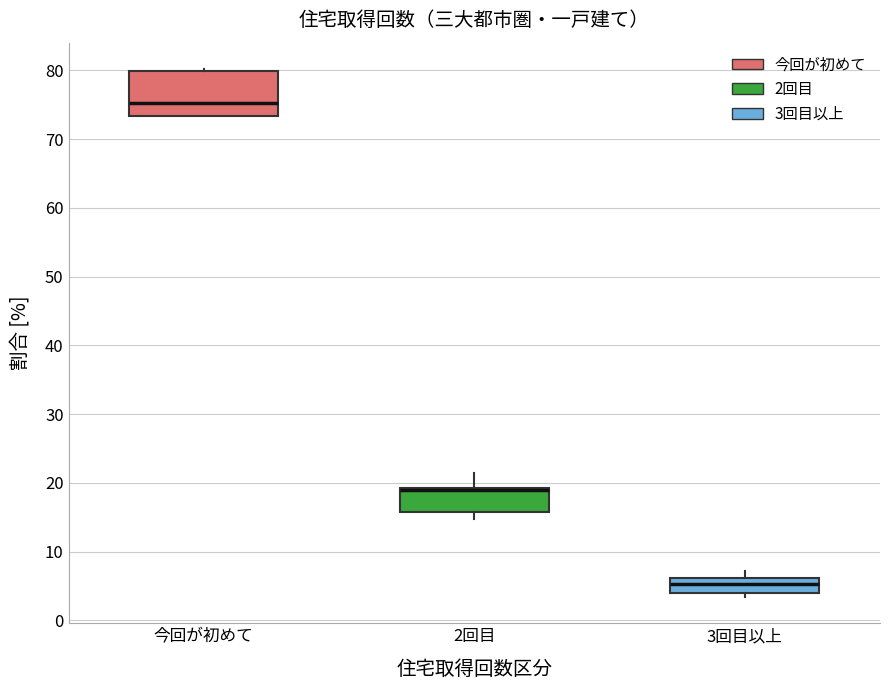

Comparing the boxes themselves (not the whiskers), which one is the tallest?

今回が初めて